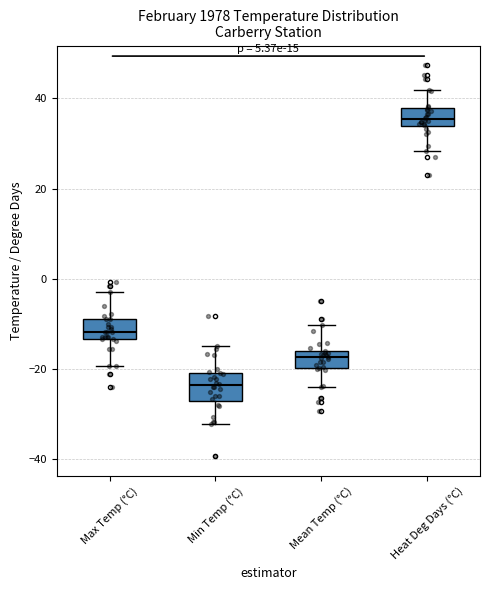

Which box has the lowest median line?

Min Temp (°C)